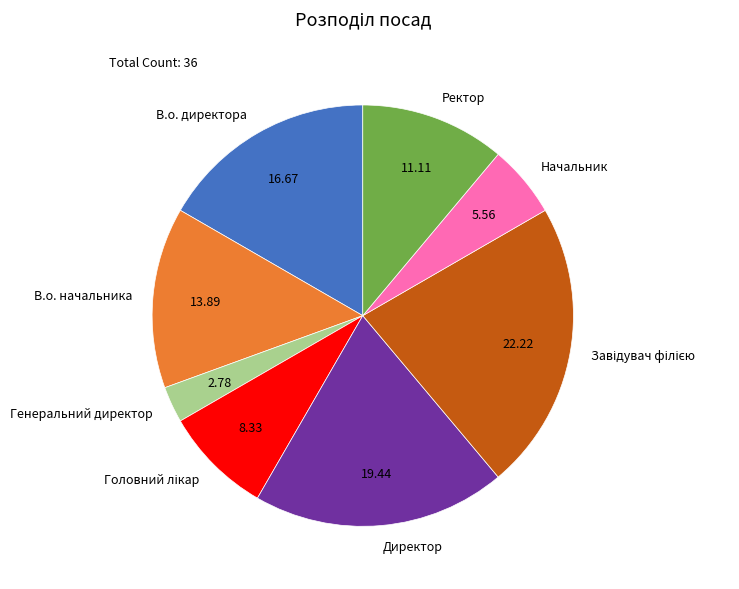

Which category has the smallest portion of the pie?

Генеральний директор